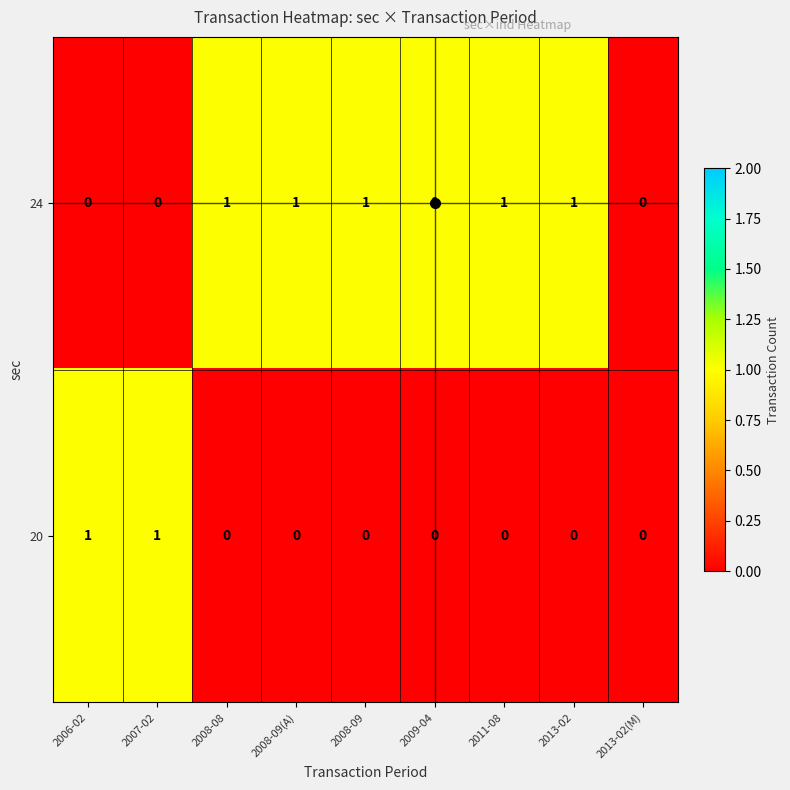

Rank the series by their average value, from highest to lowest.

24, 20